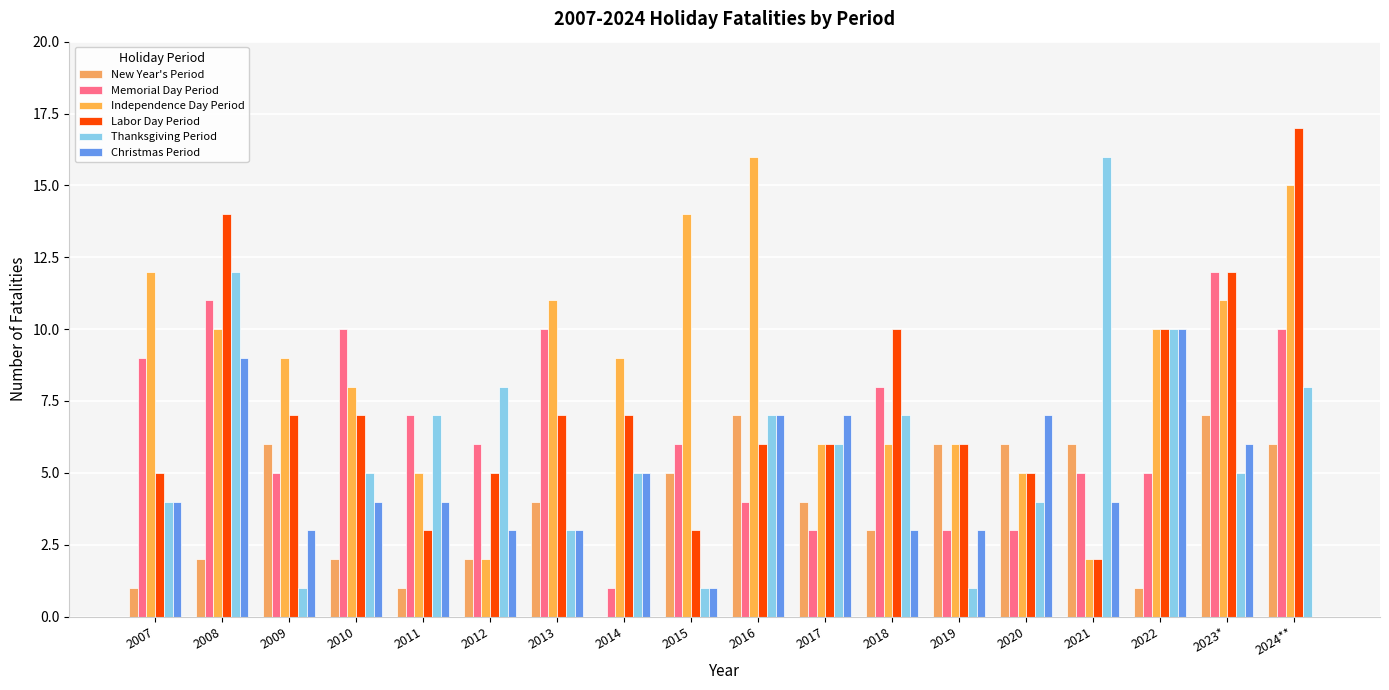

At how many categories does at least one series exceed 11?

7